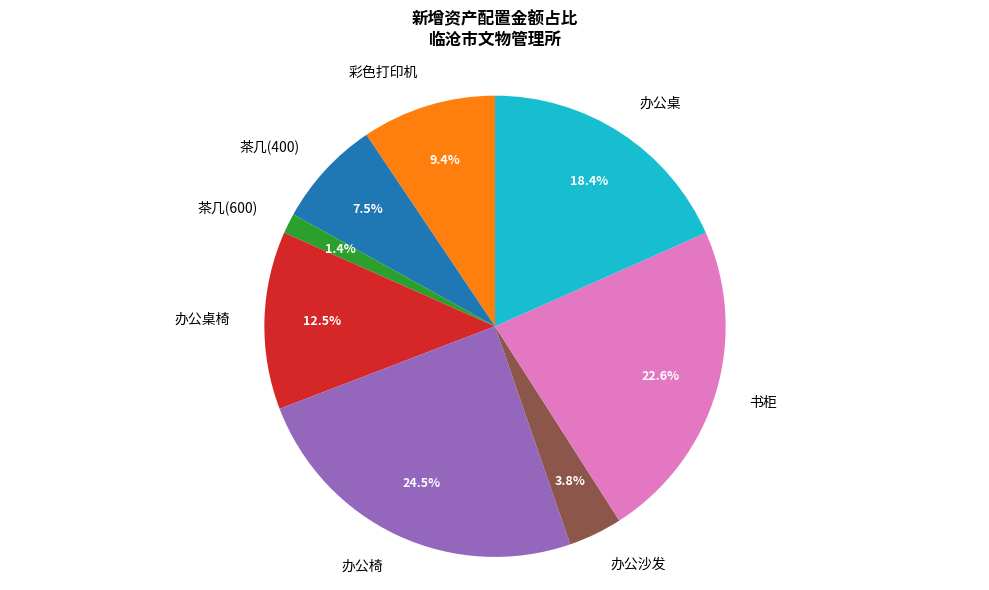

What percentage is NOT represented by 书柜?

77.4%